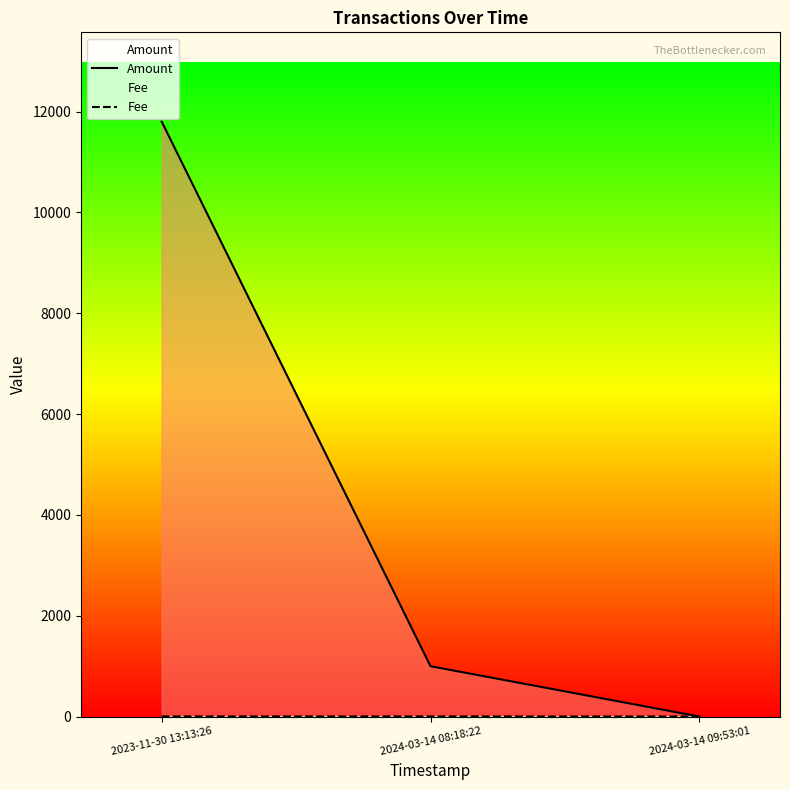

Is the value of Amount at 2024-03-14 09:53:01 greater than the value of Fee at 2023-11-30 13:13:26?

No